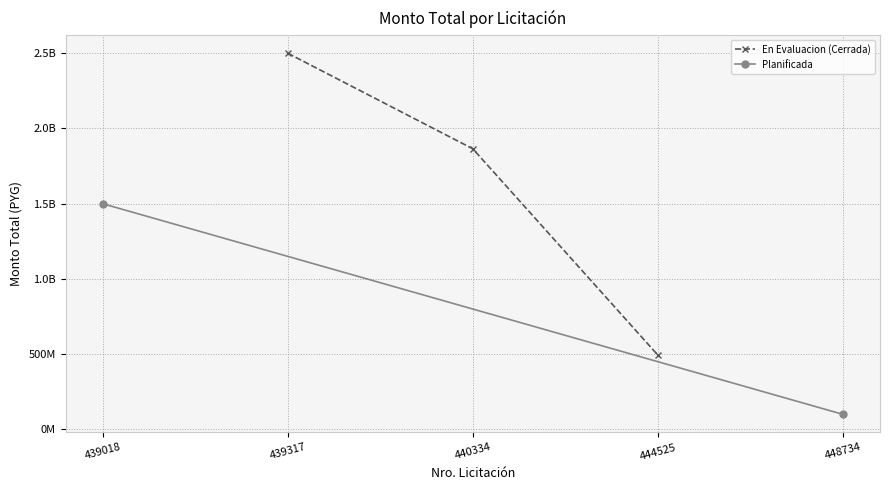

At which category does the chart reach its peak across all series?

439317